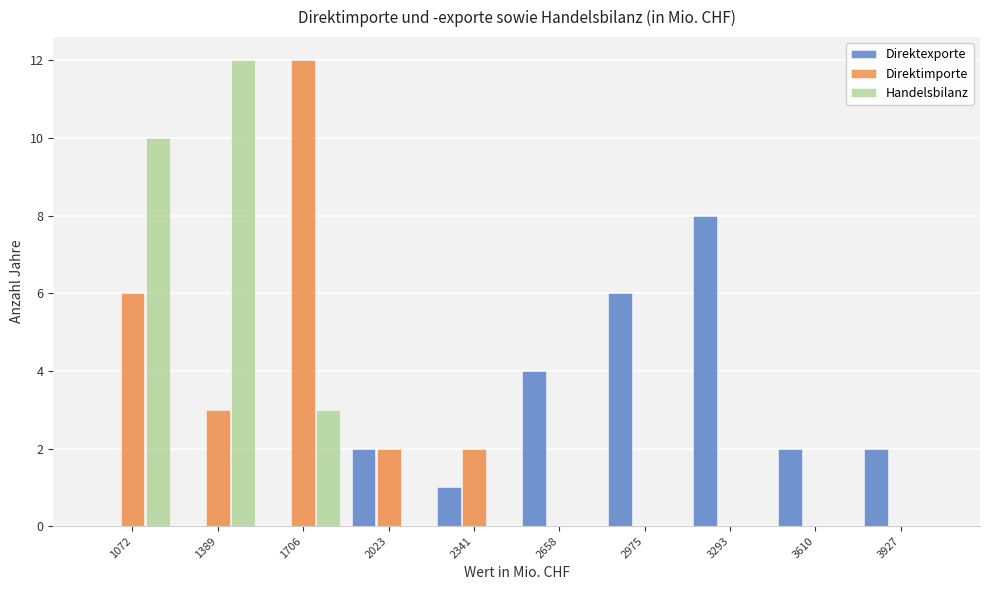

Reading left to right, list all the values displayed in this chart.

Direktexporte: 1072=0	1389=0	1706=0	2023=2	2341=1	2658=4	2975=6	3293=8	3610=2	3927=2
Direktimporte: 1072=6	1389=3	1706=12	2023=2	2341=2	2658=0	2975=0	3293=0	3610=0	3927=0
Handelsbilanz: 1072=10	1389=12	1706=3	2023=0	2341=0	2658=0	2975=0	3293=0	3610=0	3927=0